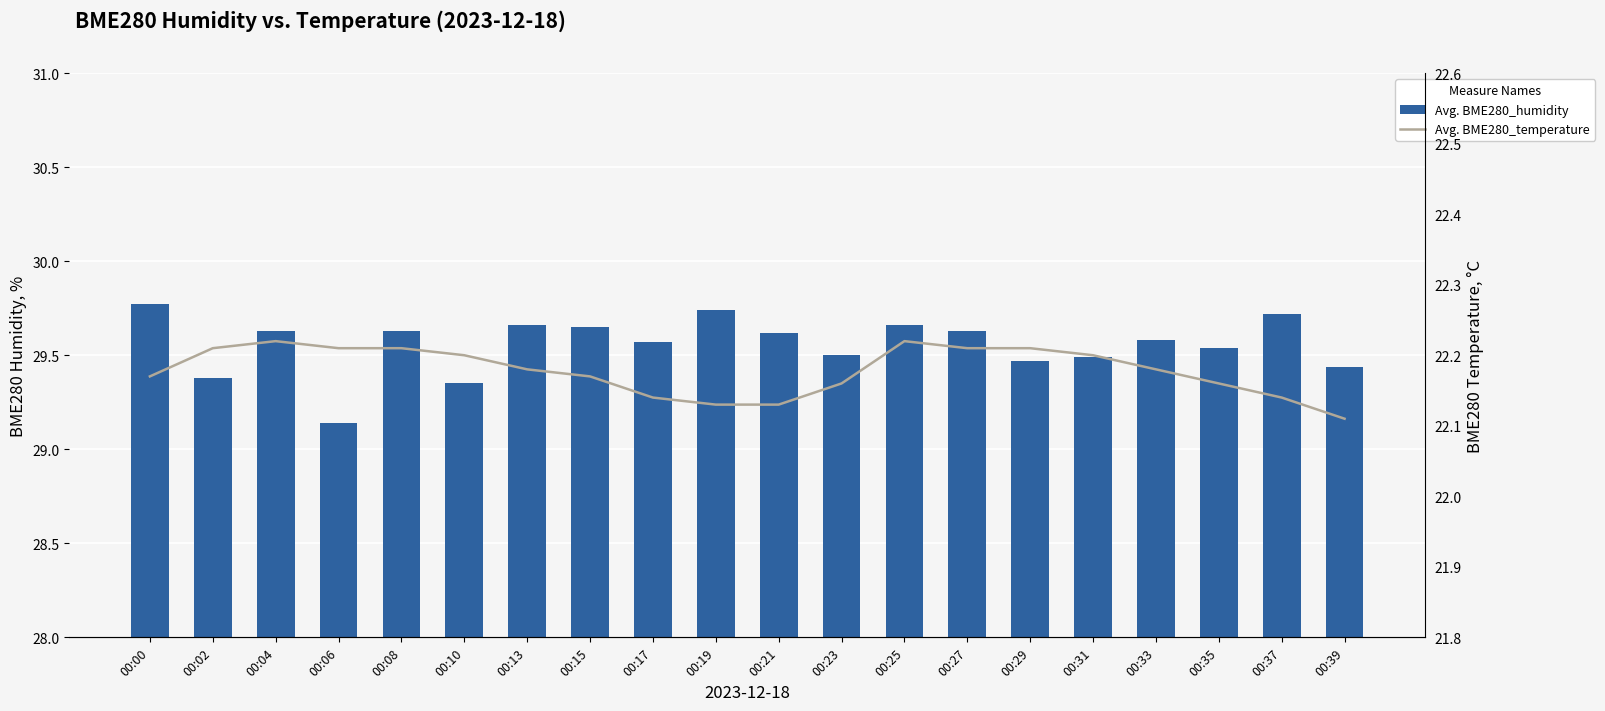

What is the sum of all Avg. BME280_temperature values?

443.6